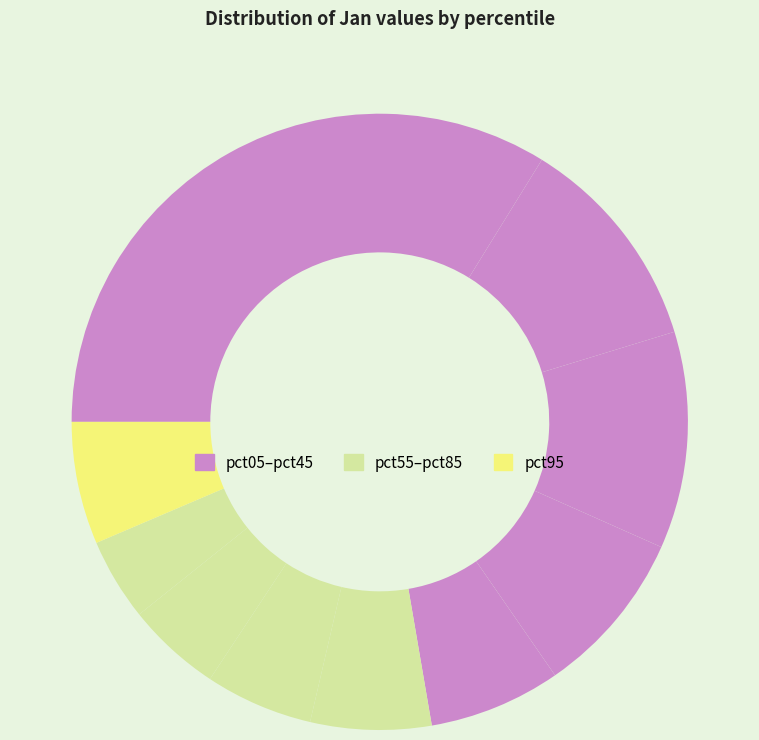

How many slices are in this pie chart?

10